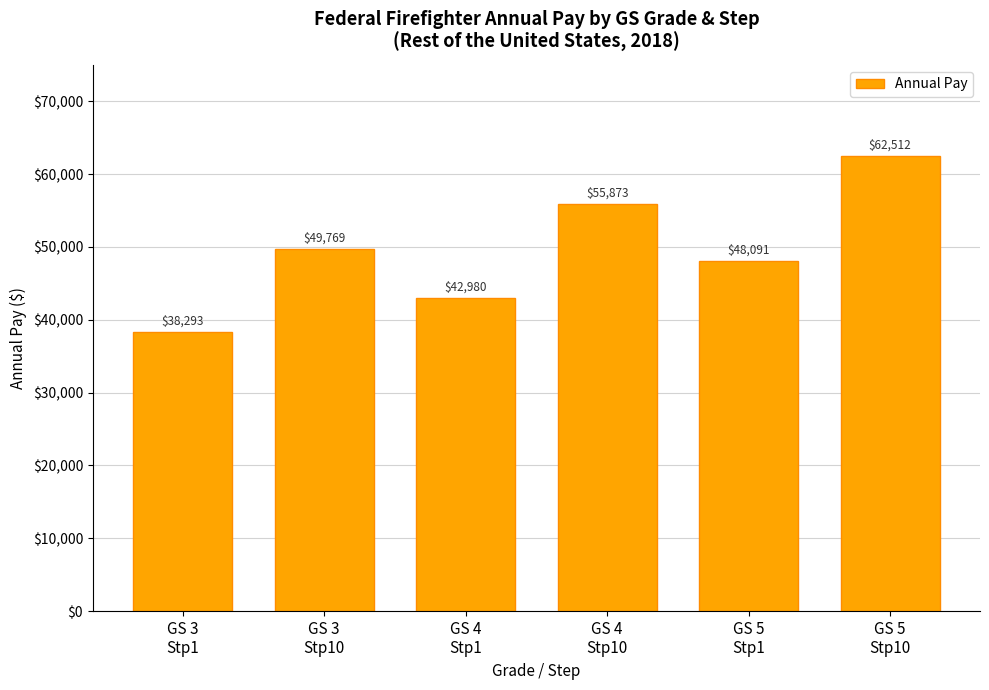

Which has a higher value, GS 5
Stp10 or GS 4
Stp10?

GS 5
Stp10